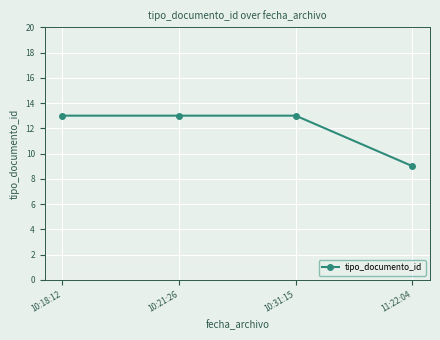

True or false: there are more than 2 points higher than both neighbors.

False